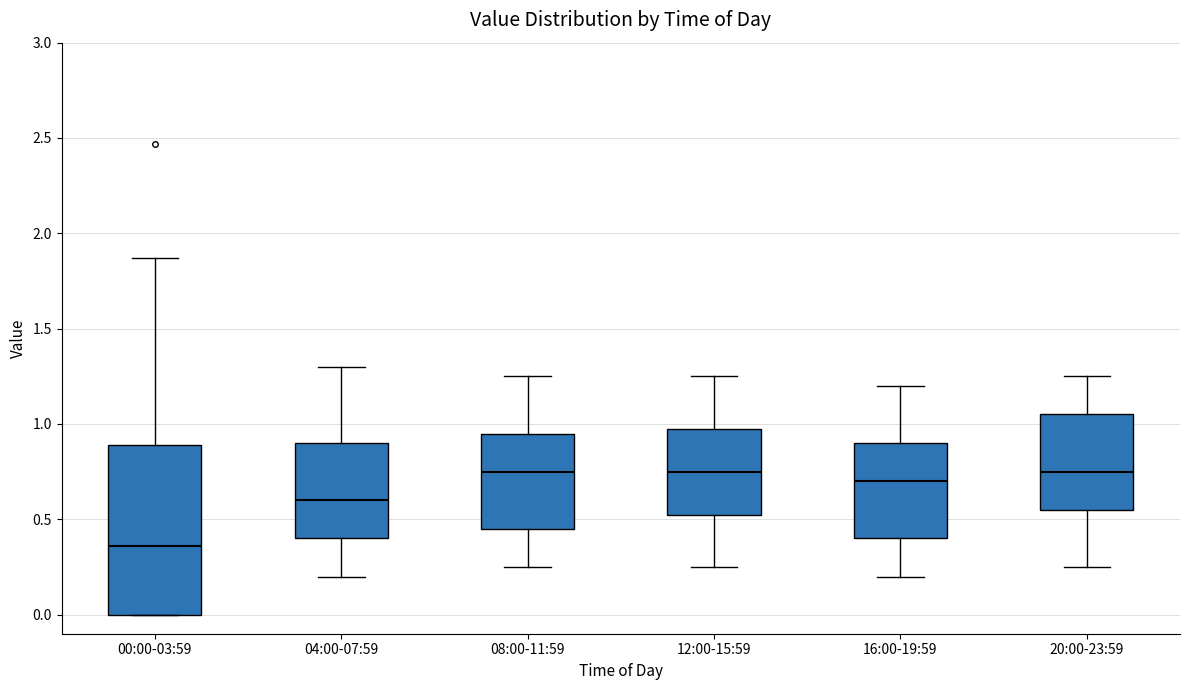

Reading left to right, read every box against the y-axis: the position of its median line, the range the box covers, and the ends of its whiskers. The values are not printed on the chart, so give them approximately, as read against the axis.

00:00-03:59: median 0.35, box 0.00 to 0.90, whiskers 0.00 to 1.85
04:00-07:59: median 0.60, box 0.40 to 0.90, whiskers 0.20 to 1.30
08:00-11:59: median 0.75, box 0.45 to 0.95, whiskers 0.25 to 1.25
12:00-15:59: median 0.75, box 0.55 to 1.00, whiskers 0.25 to 1.25
16:00-19:59: median 0.70, box 0.40 to 0.90, whiskers 0.20 to 1.20
20:00-23:59: median 0.75, box 0.55 to 1.05, whiskers 0.25 to 1.25